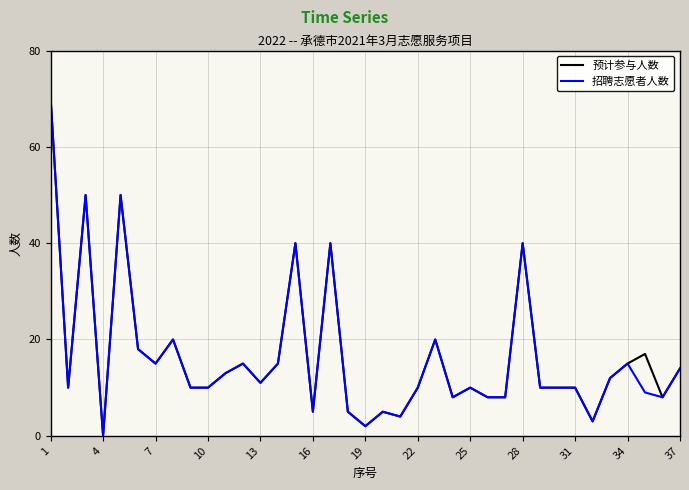

Reading right to left, extract all data points from this chart.

预计参与人数: 14	8	17	15	12	3	10	10	10	40	8	8	10	8	20	10	4	5	2	5	40	5	40	15	11	15	13	10	10	20	15	18	50	0	50	10	70
招聘志愿者人数: 14	8	9	15	12	3	10	10	10	40	8	8	10	8	20	10	4	5	2	5	40	5	40	15	11	15	13	10	10	20	15	18	50	0	50	10	70